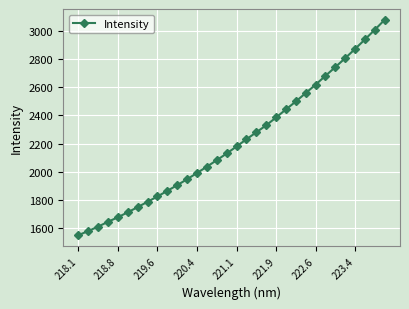

What is the value of the 2nd point from the left?

1580.6